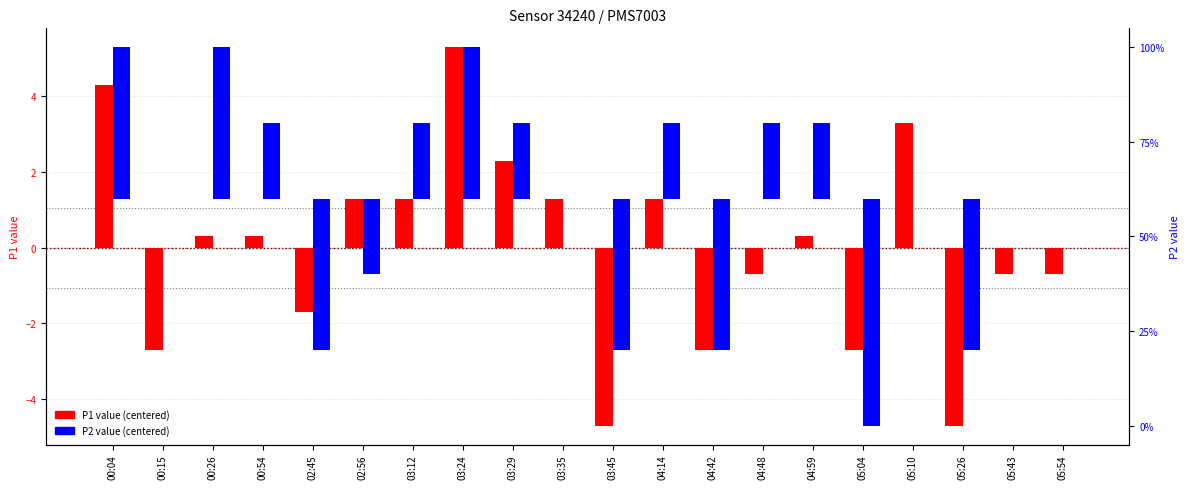

At 05:10, list the series in order from smallest to largest.

P2 (centered), P1 (centered)